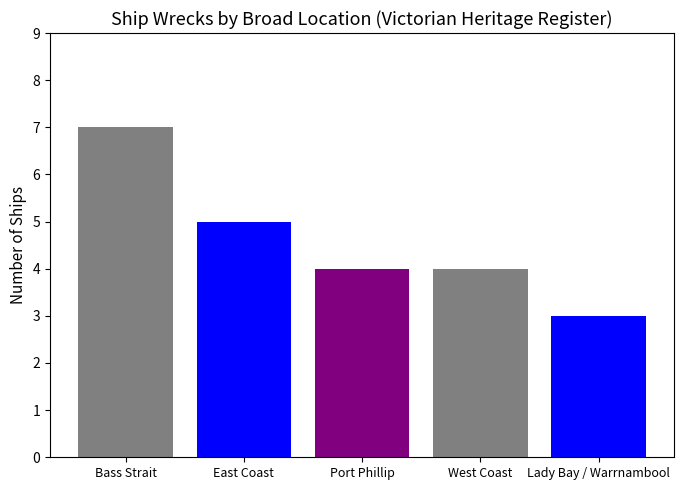

What is the sum of all values?

23